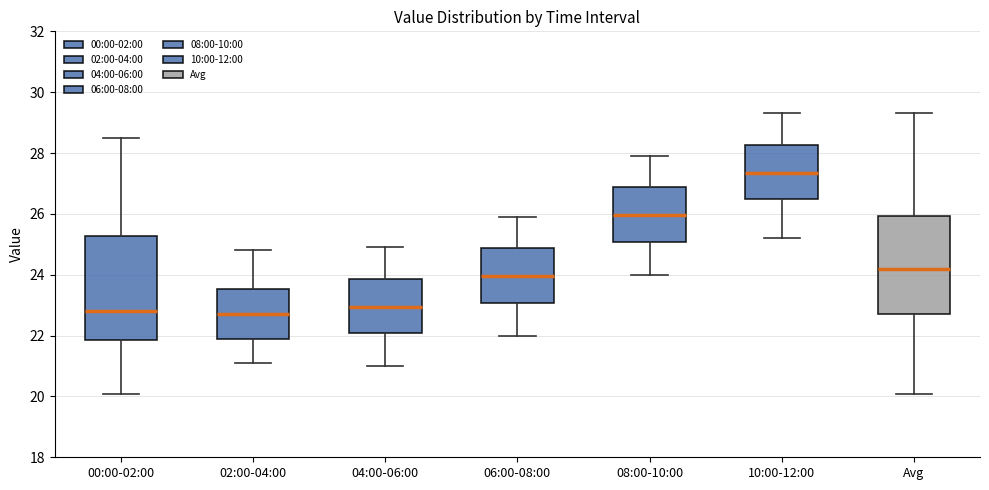

Where is the lower edge of the box for 02:00-04:00 on the y-axis? The values are not printed on the chart, so give them approximately, as read against the axis.

21.8